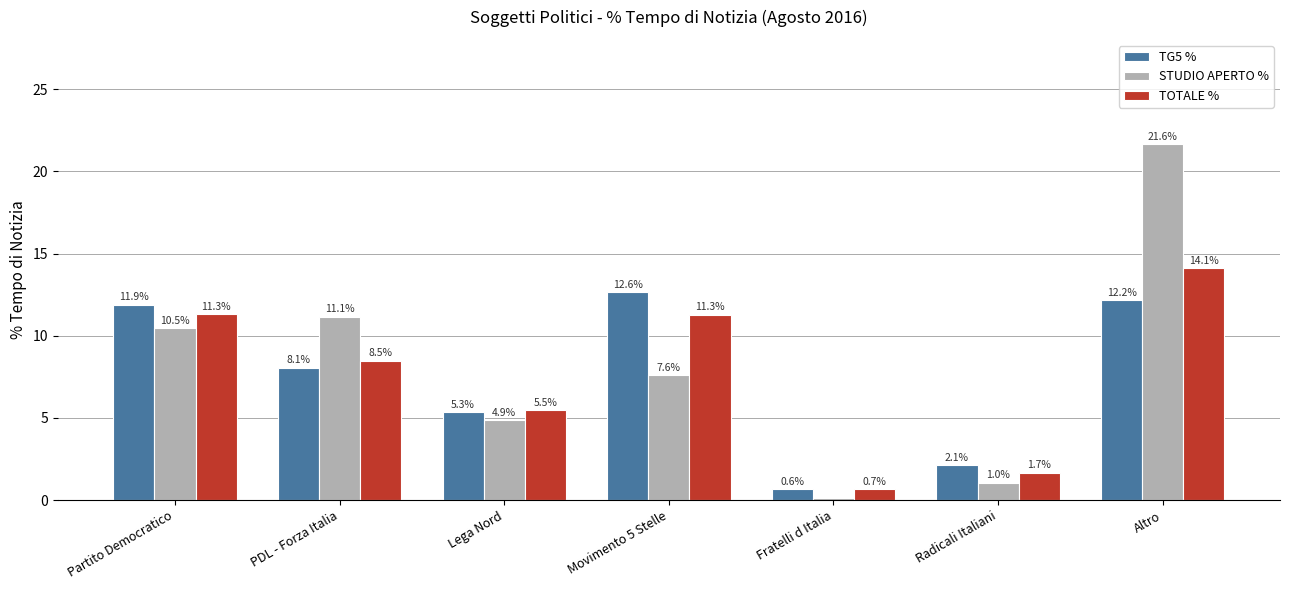

What is the value of the TG5 % bar at the 5th from the left?

0.6